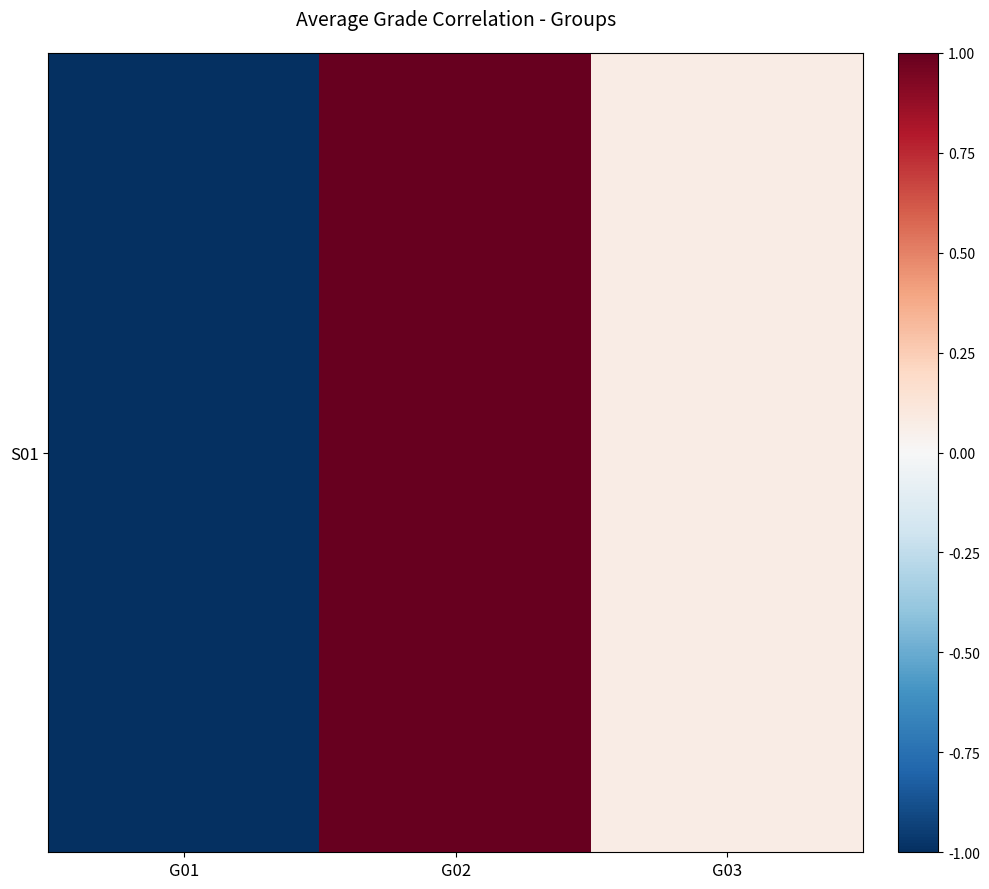

What is the greatest value displayed?

1.0